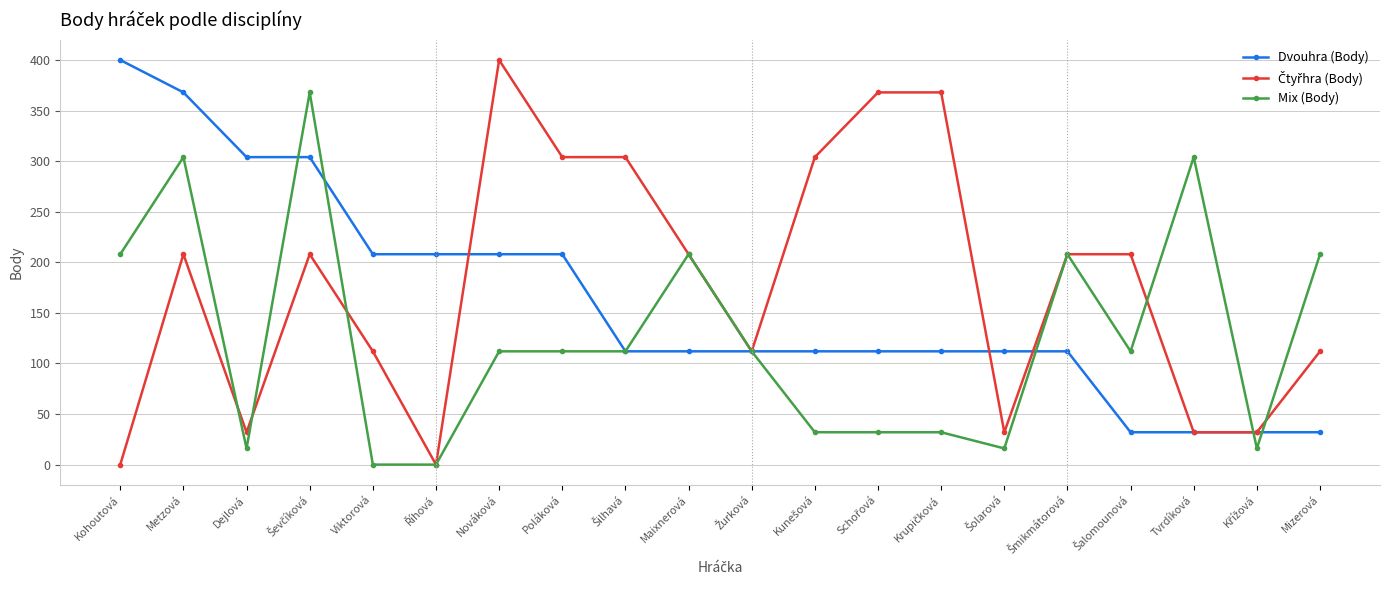

What is the value of the Mix (Body) point at the 8th from the left?

112